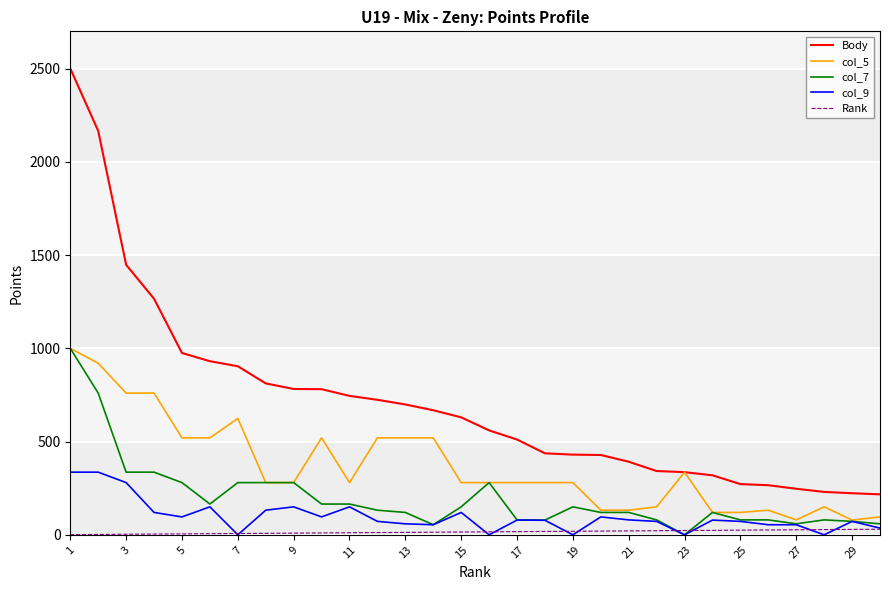

True or false: col_7 and Body cross at least once.

False